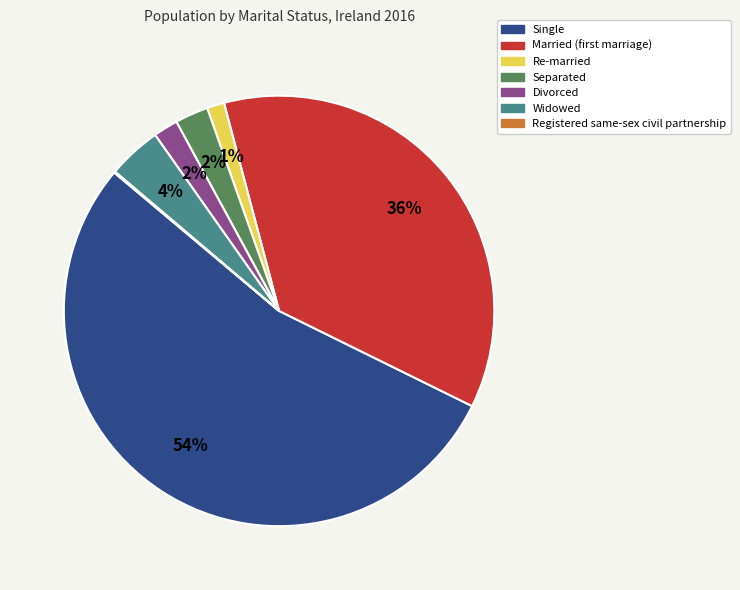

To the nearest percent, what is the difference between the Re-married and Separated slice percentages?

1%